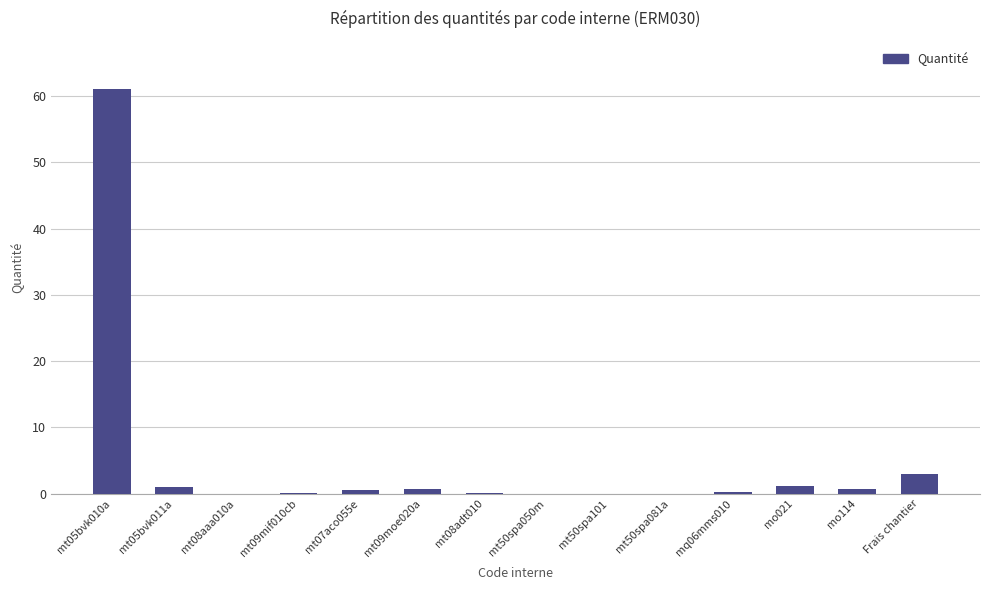

Which category has the highest value across all series?

mt05bvk010a